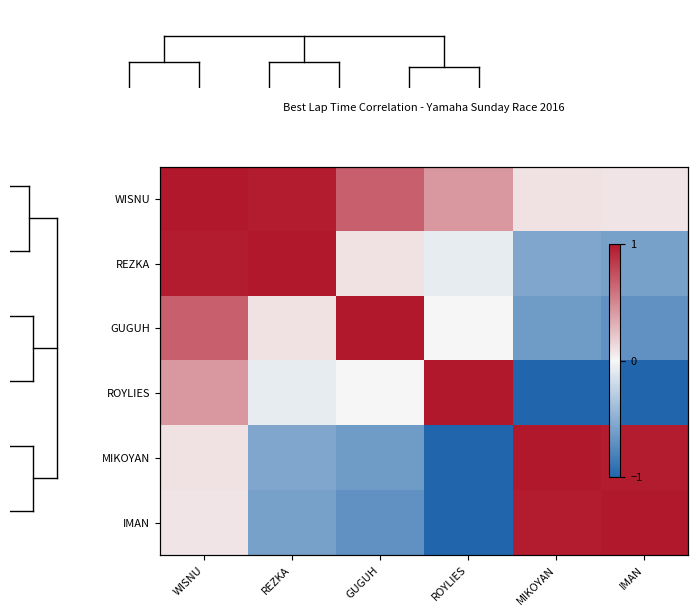

Count the number of categories in the chart.

6